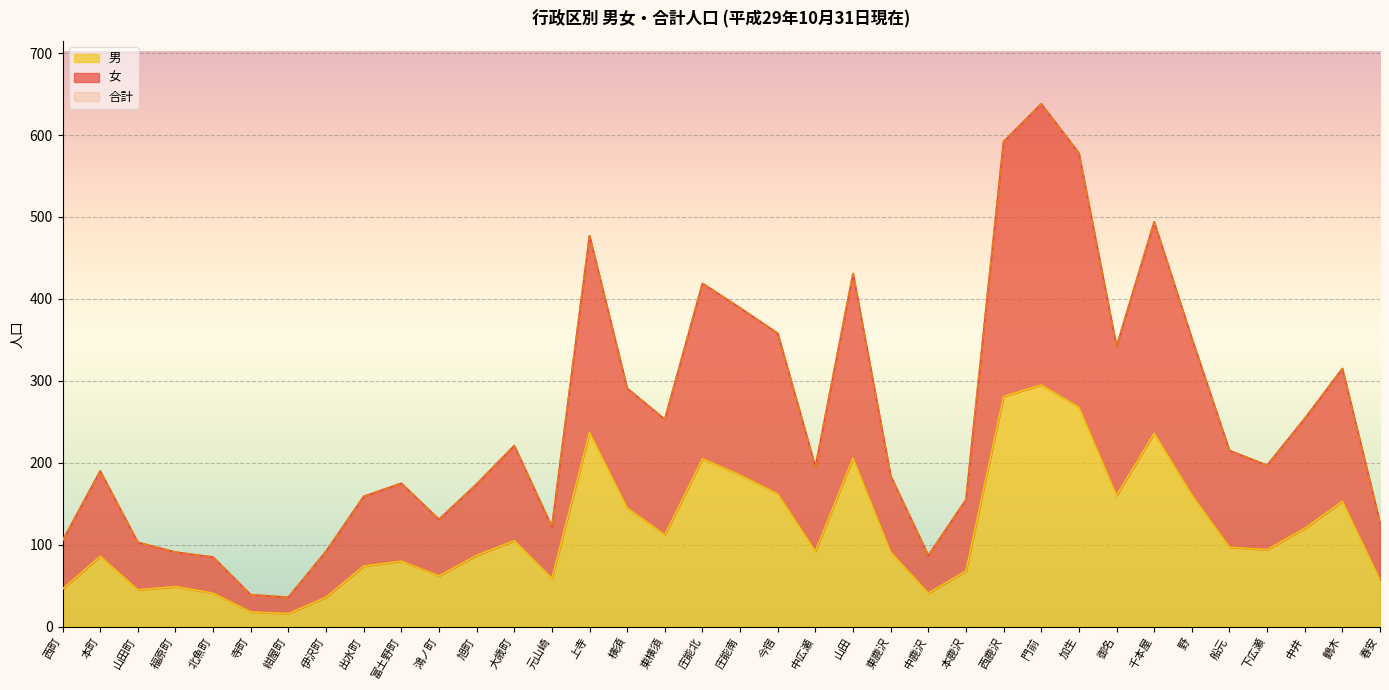

What position from the left is 伊沢町?

8